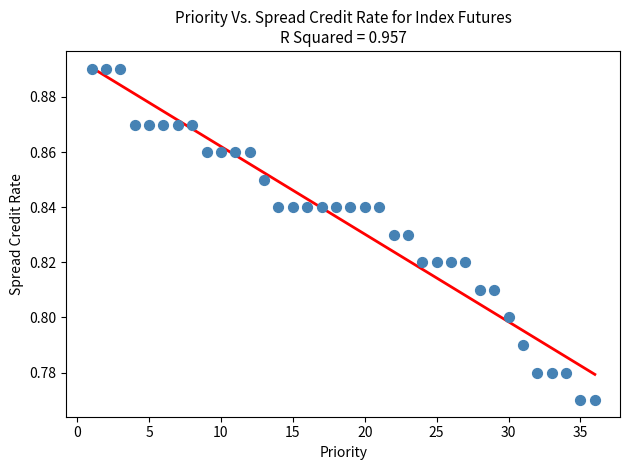

What is the range of X values (max minus min)?

35.0